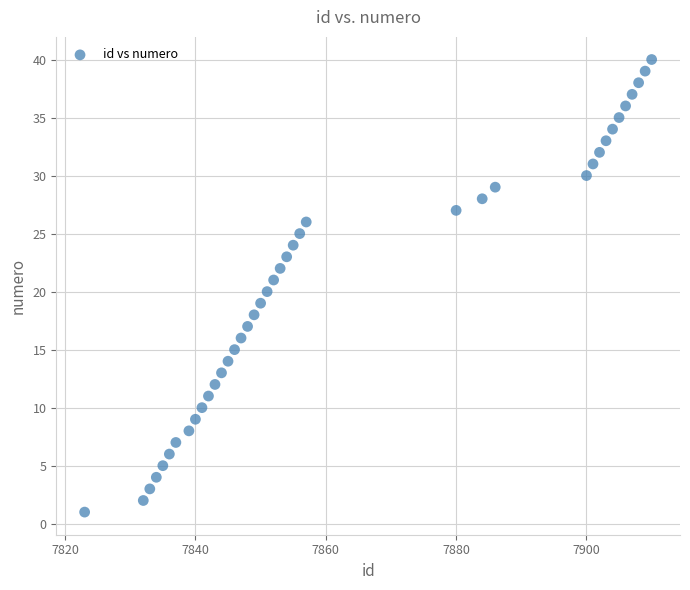

What is the range of Y values (max minus min)?

39